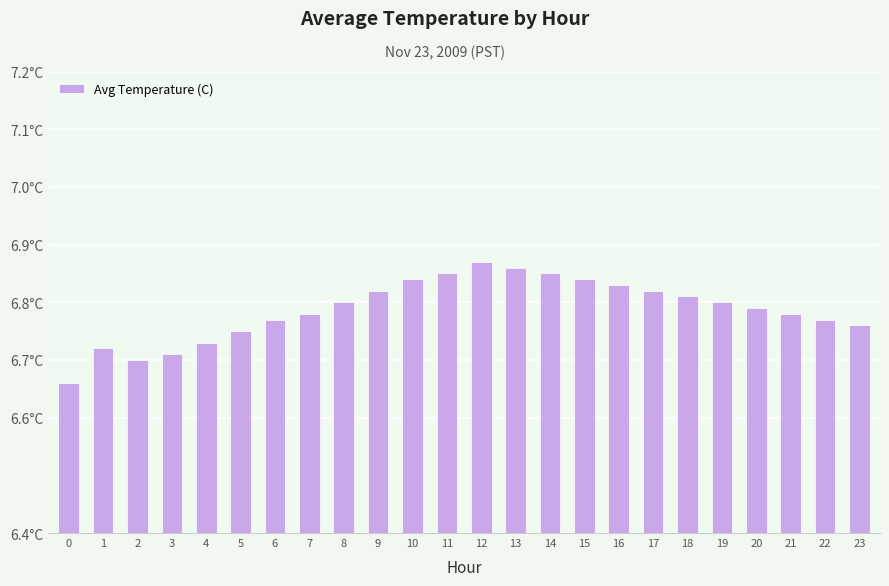

List the labels in order of value, largest first.

12, 13, 11, 14, 10, 15, 16, 9, 17, 18, 8, 19, 20, 7, 21, 6, 22, 23, 5, 4, 1, 3, 2, 0